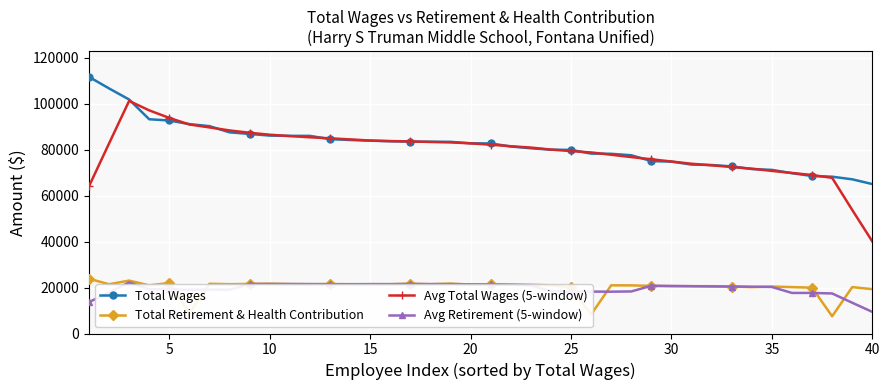

What is the smallest value displayed?

7495.5